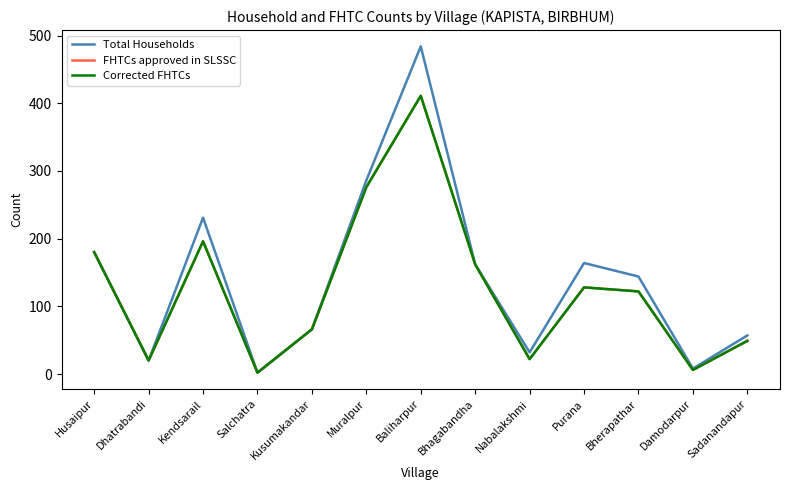

Rank the series at Kusumakandar from lowest to highest value.

Total Households, FHTCs approved in SLSSC, Corrected FHTCs